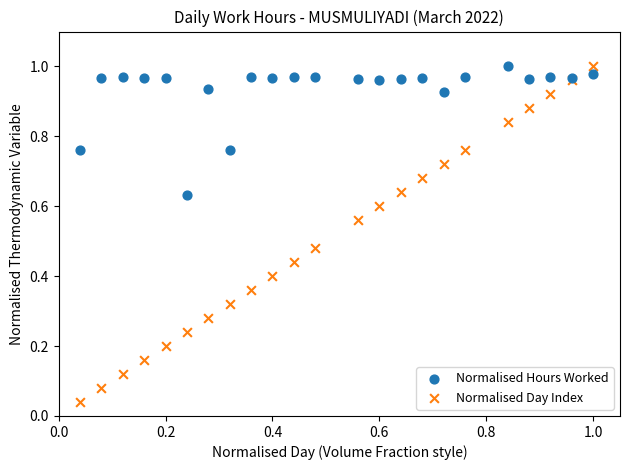

Which series has the largest Y range (max minus min)?

Normalised Day Index